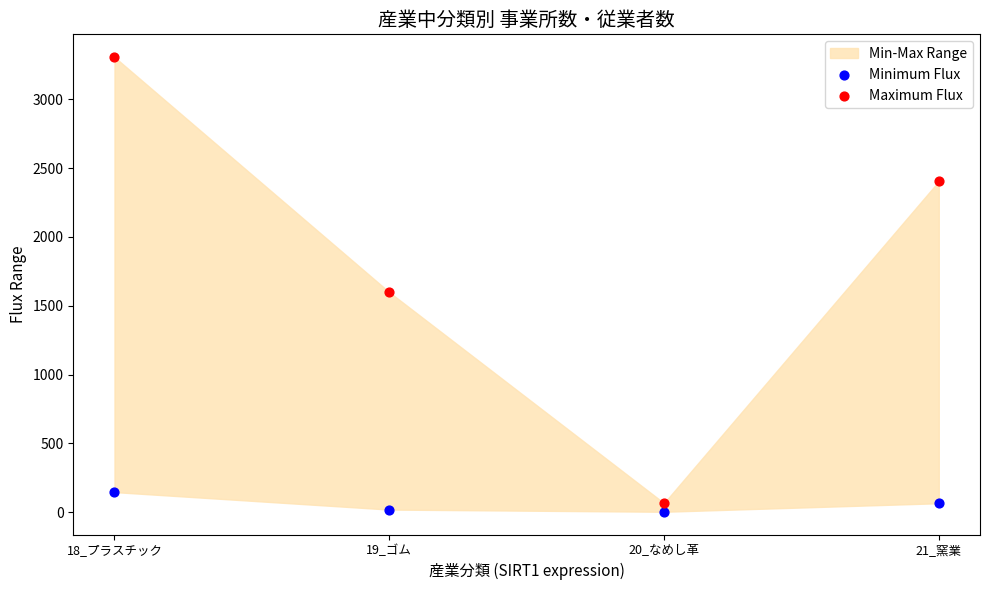

Which series reaches the maximum Y coordinate?

Maximum Flux